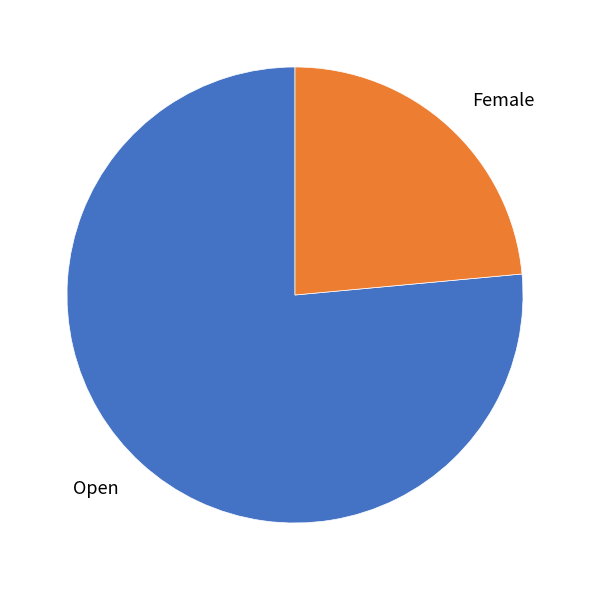

How many slices are in this pie chart?

2